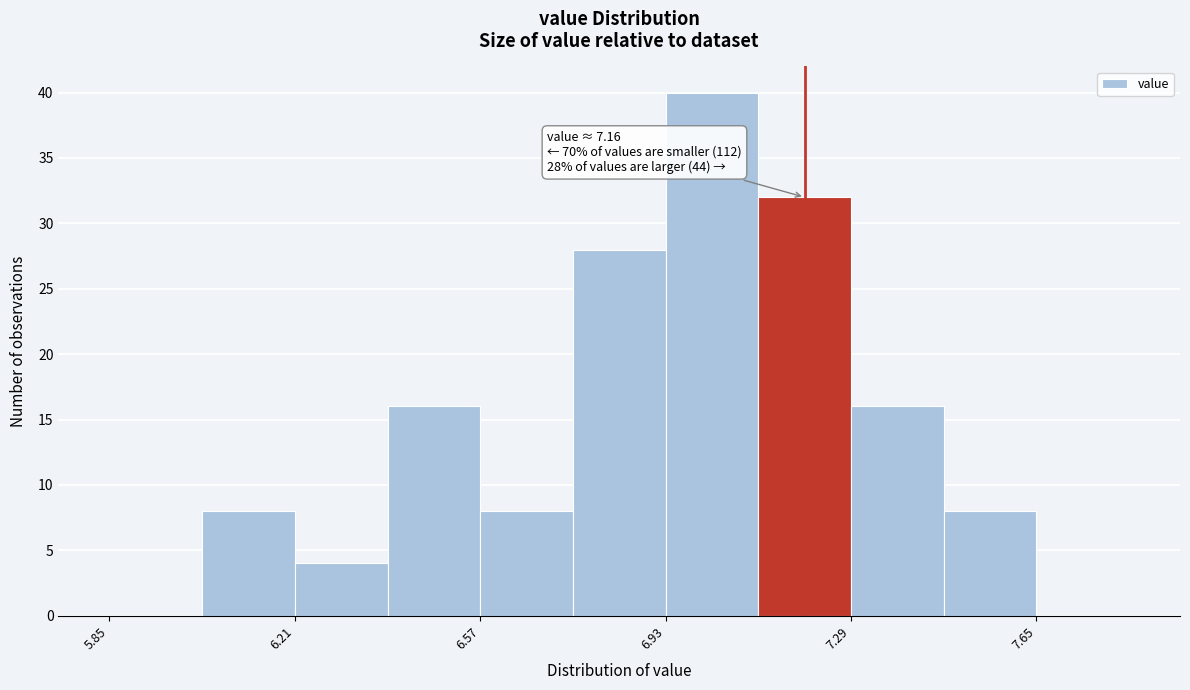

Read against the x-axis, roughly where is the centre of the tallest bar?

7.00